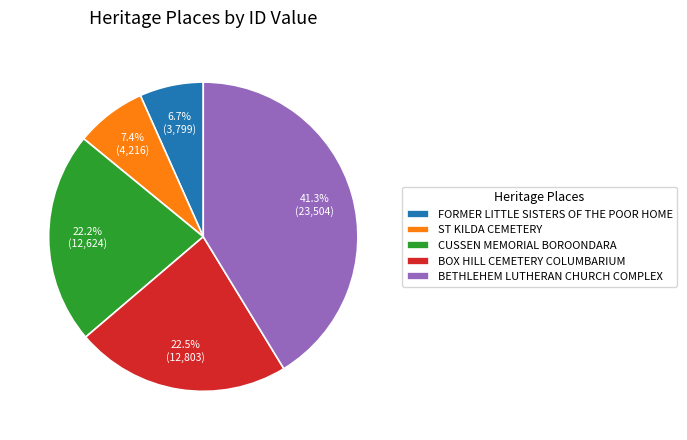

What is the smallest slice in the pie chart?

FORMER LITTLE SISTERS OF THE POOR HOME